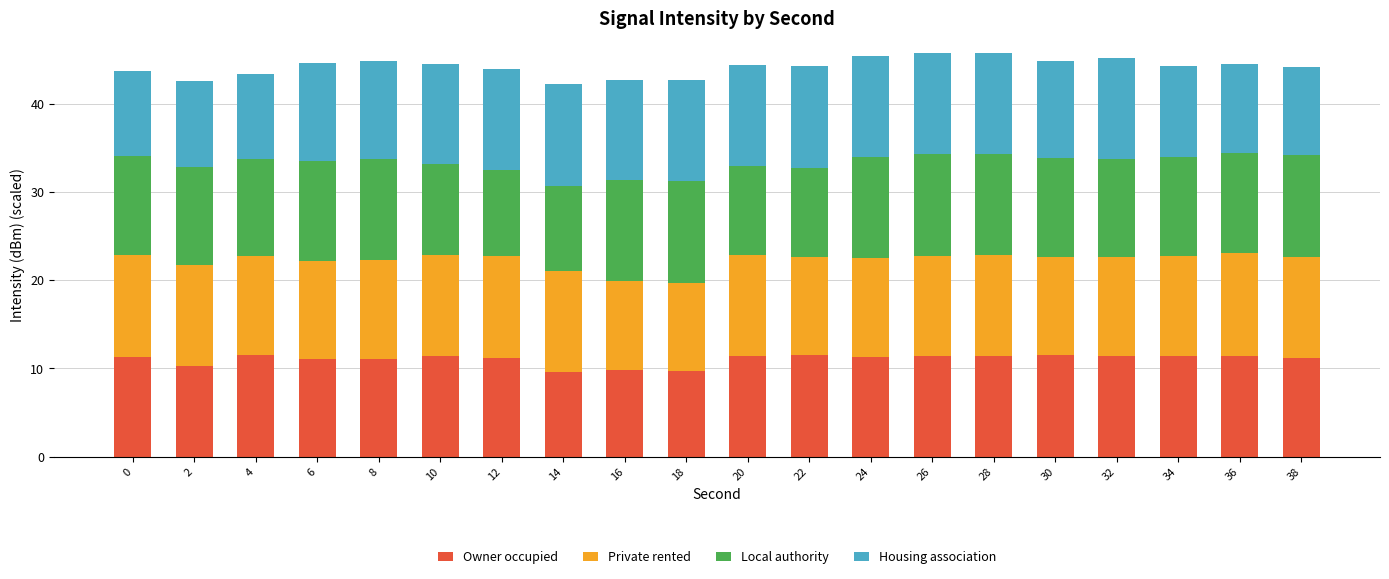

What is the total value across all series at 2?

42.6